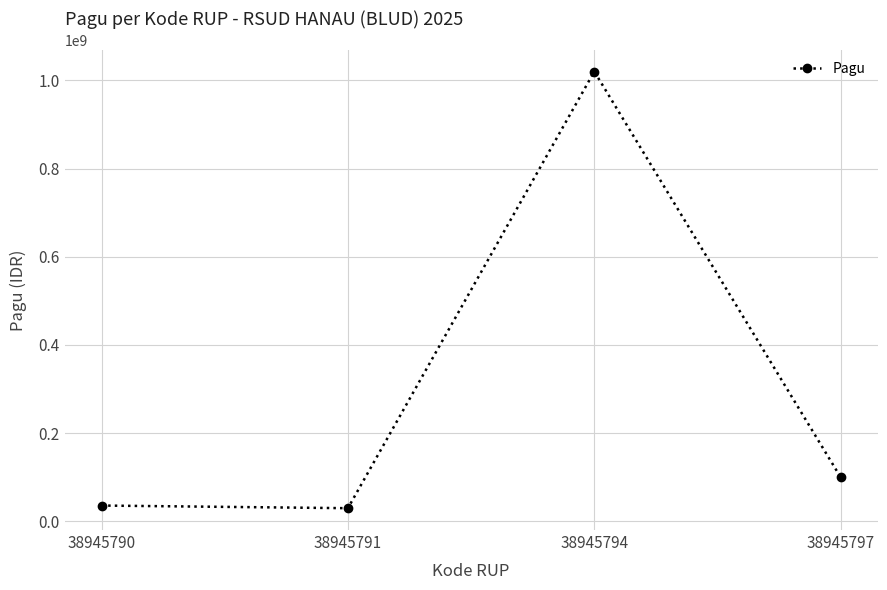

What is the value of the 3rd point from the left?

1020000000